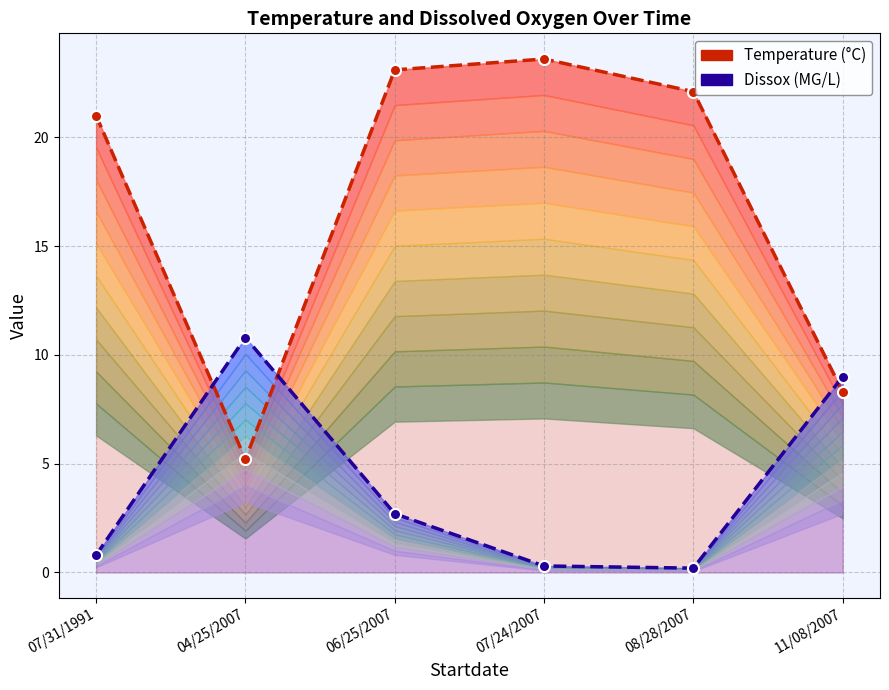

Does the chart have visible grid lines?

Yes